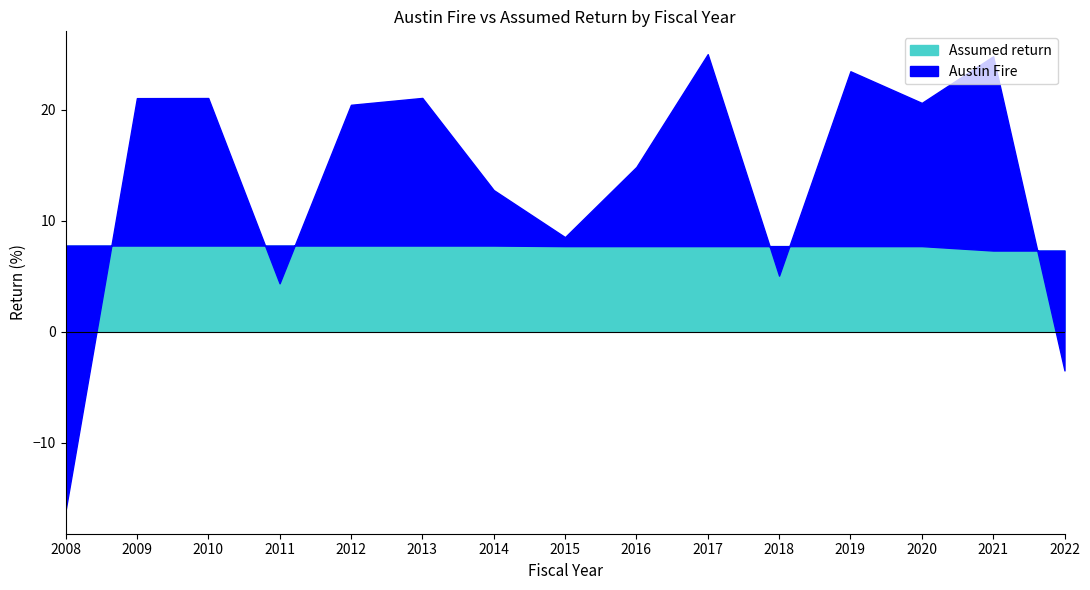

Count the Assumed return values in the range 7 to 8.

15